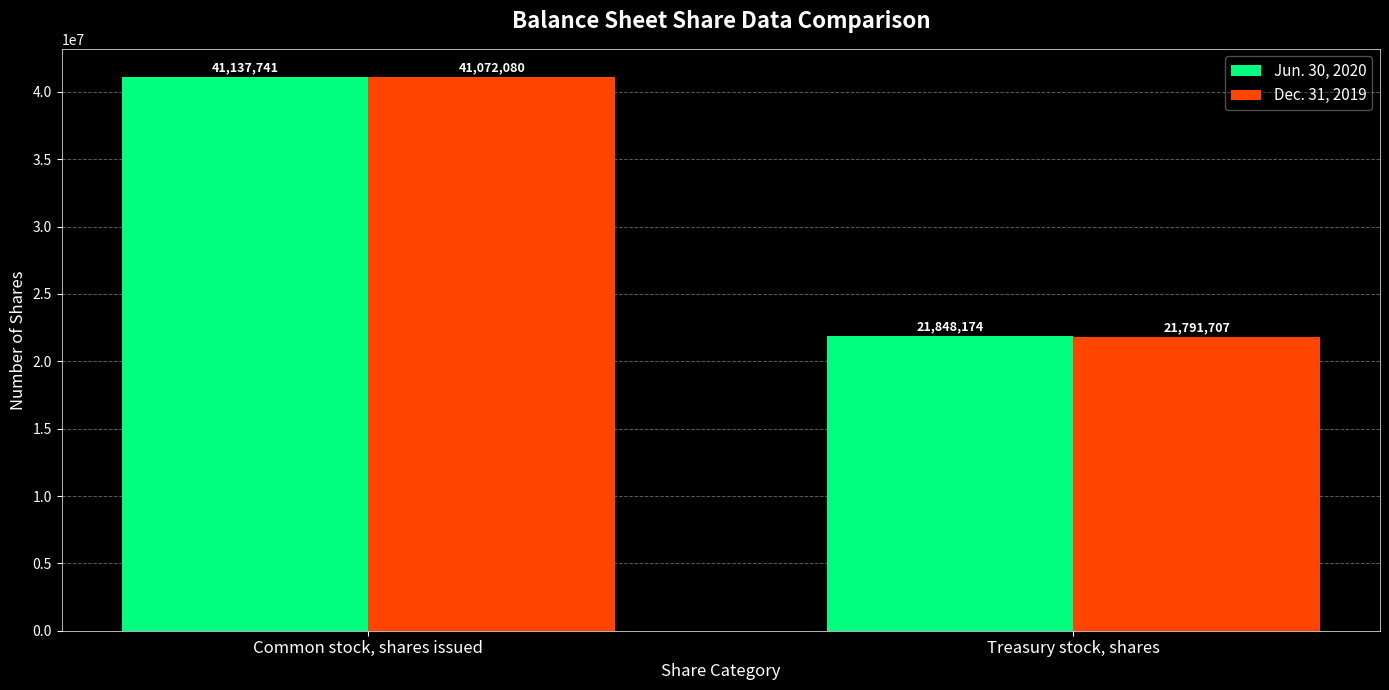

What is the maximum value shown in the chart?

41137741